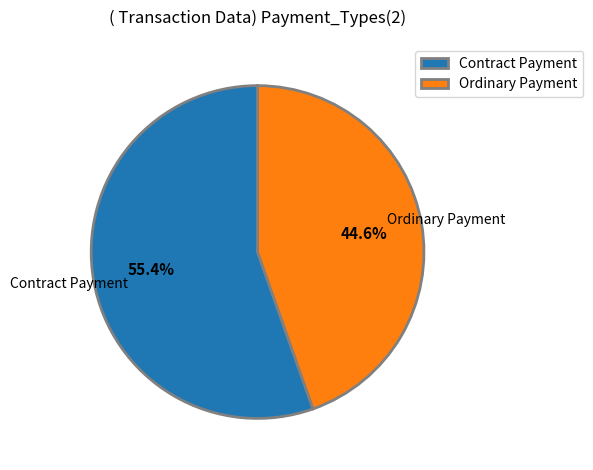

What percentage is NOT represented by Ordinary Payment?

55.4%